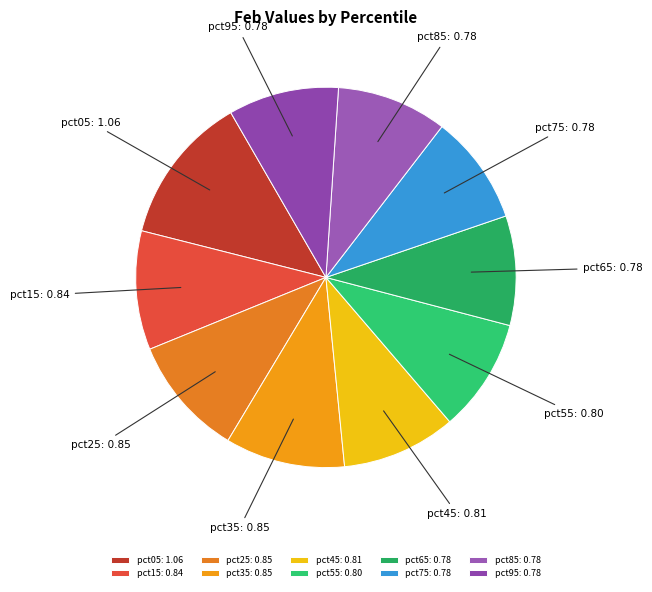

Is it true that pct45 is 24% of the pie?

False